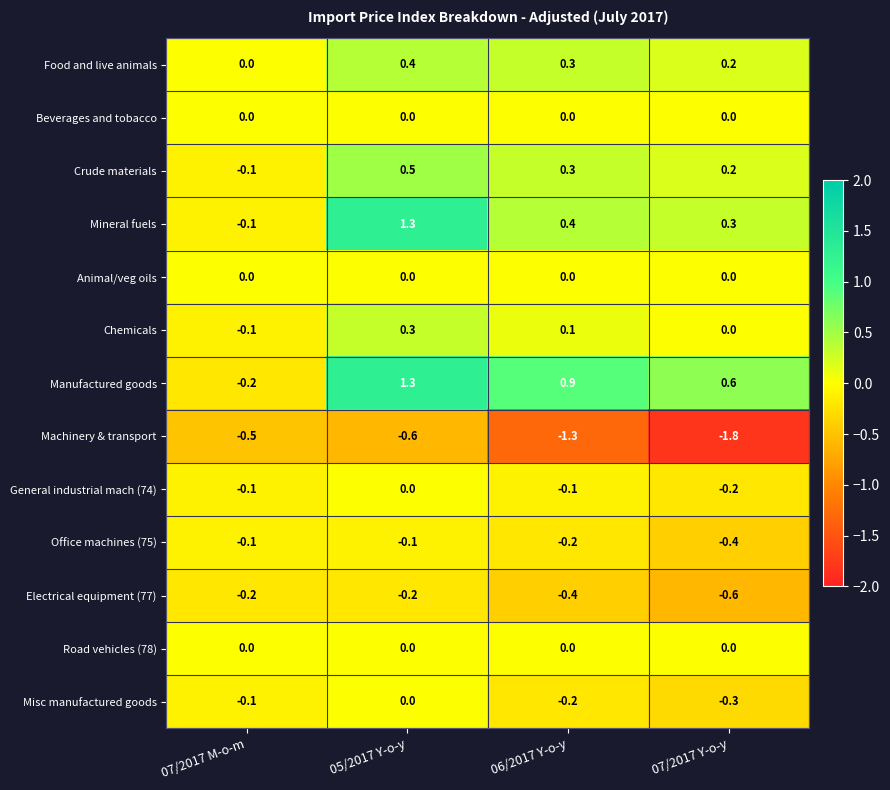

What is the sum of the Food and live animals values at 07/2017 Y-o-y and 05/2017 Y-o-y?

0.6